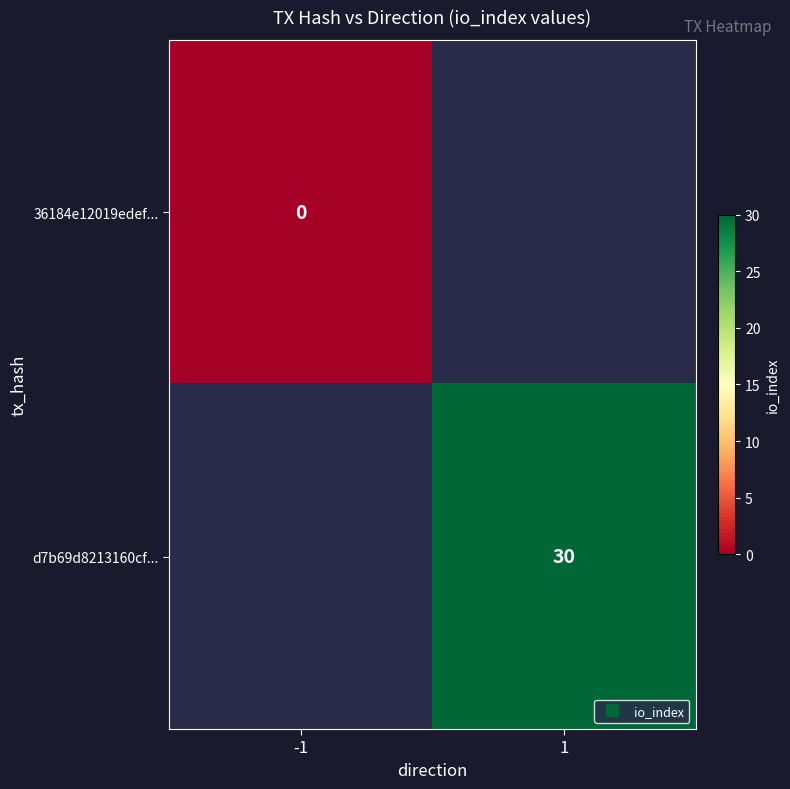

List the series in order of their overall mean, highest first.

36184e12019edef..., d7b69d8213160cf...